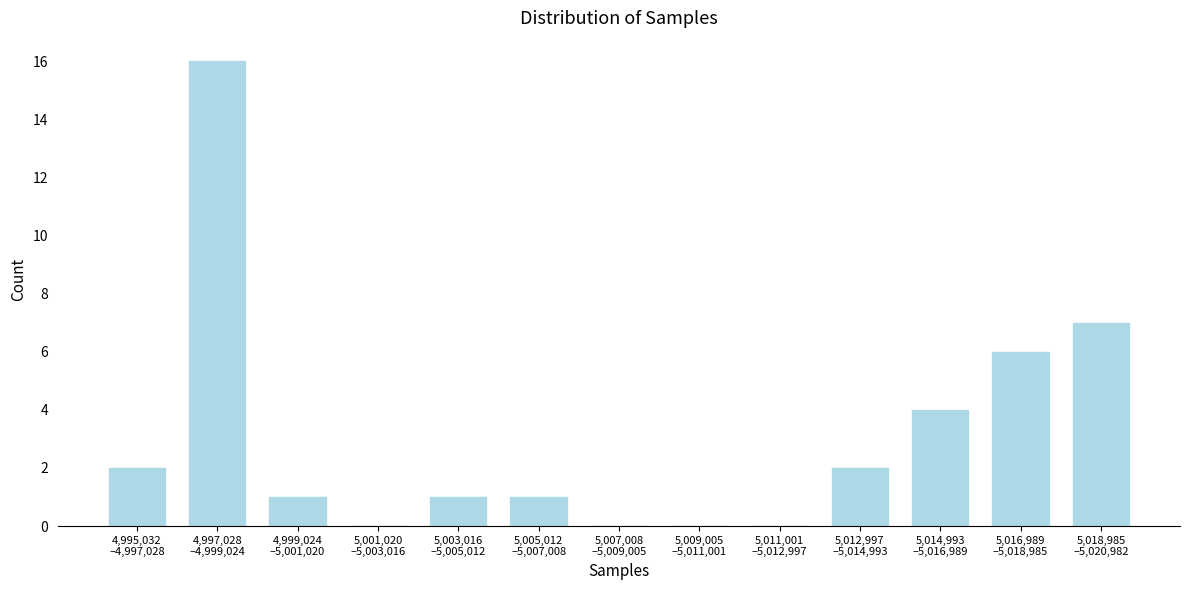

What is the maximum value shown in the chart?

16